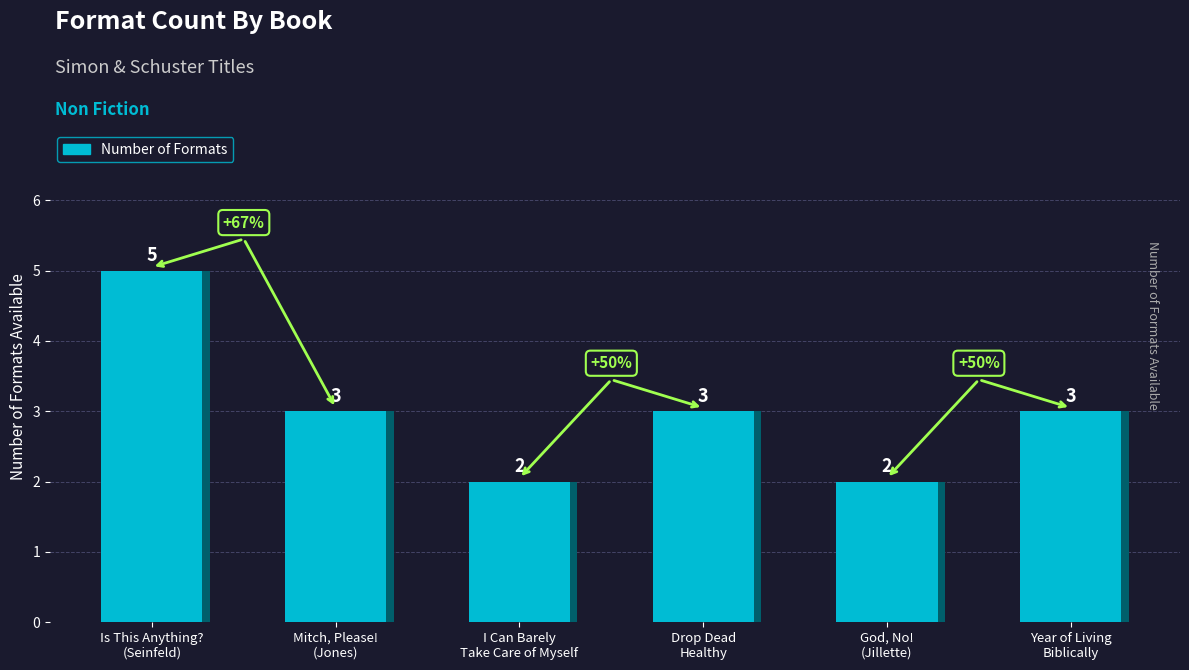

What is the sum of the values at God, No!
(Jillette) and Year of Living
Biblically?

5